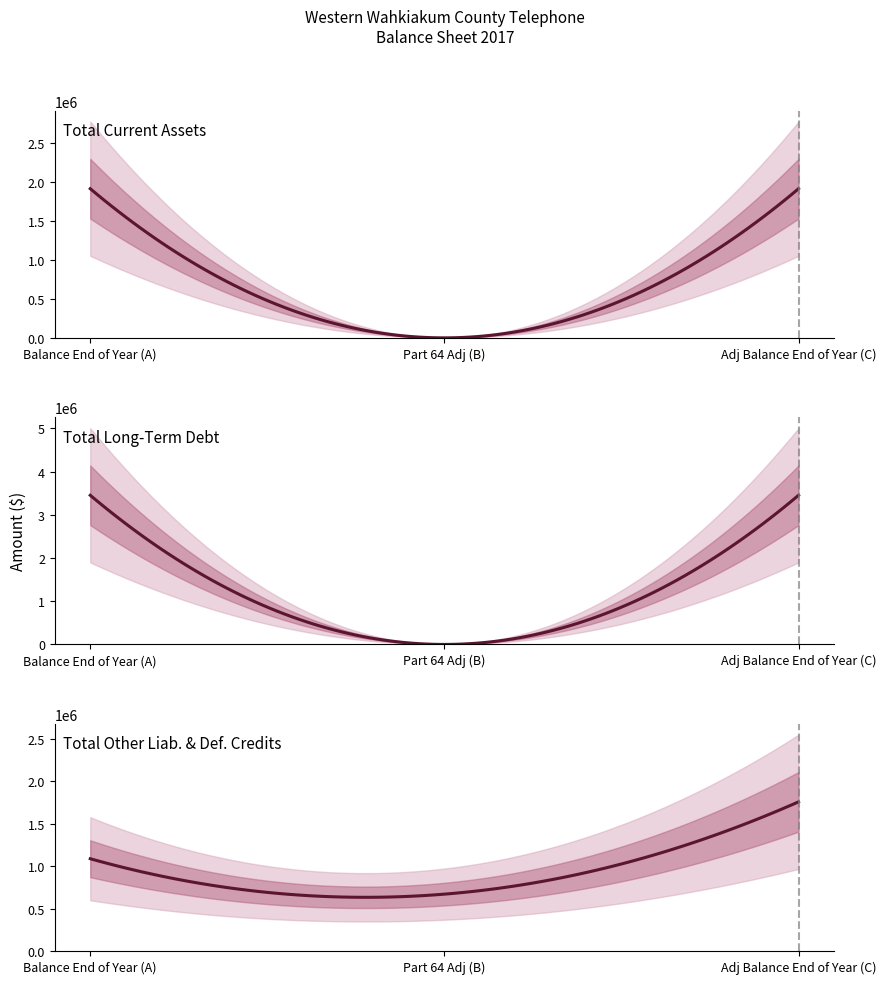

Does the chart have visible grid lines?

No